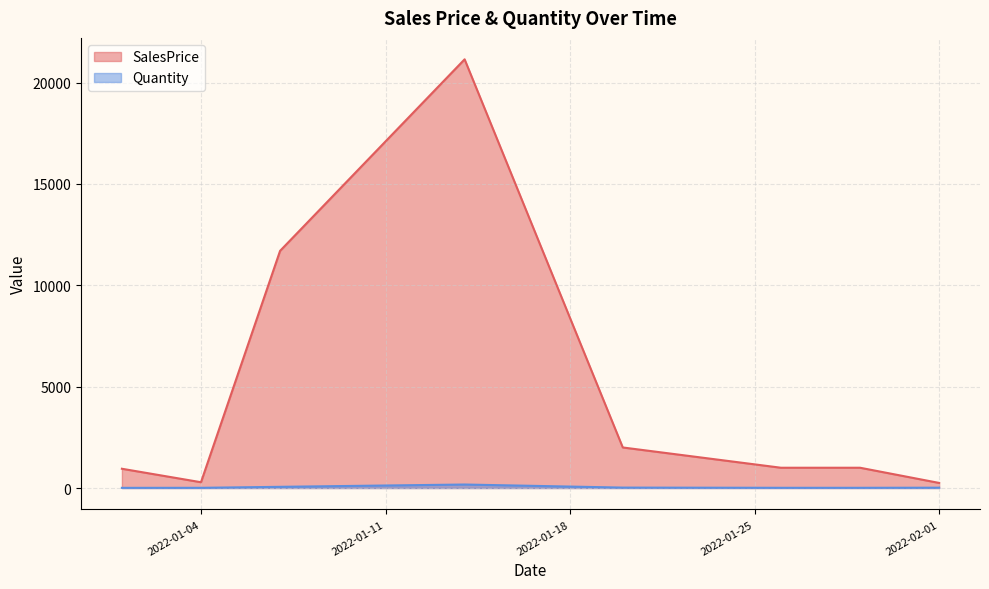

Is the value of SalesPrice at 2022-01-01 greater than the value of Quantity at 2022-01-29?

Yes